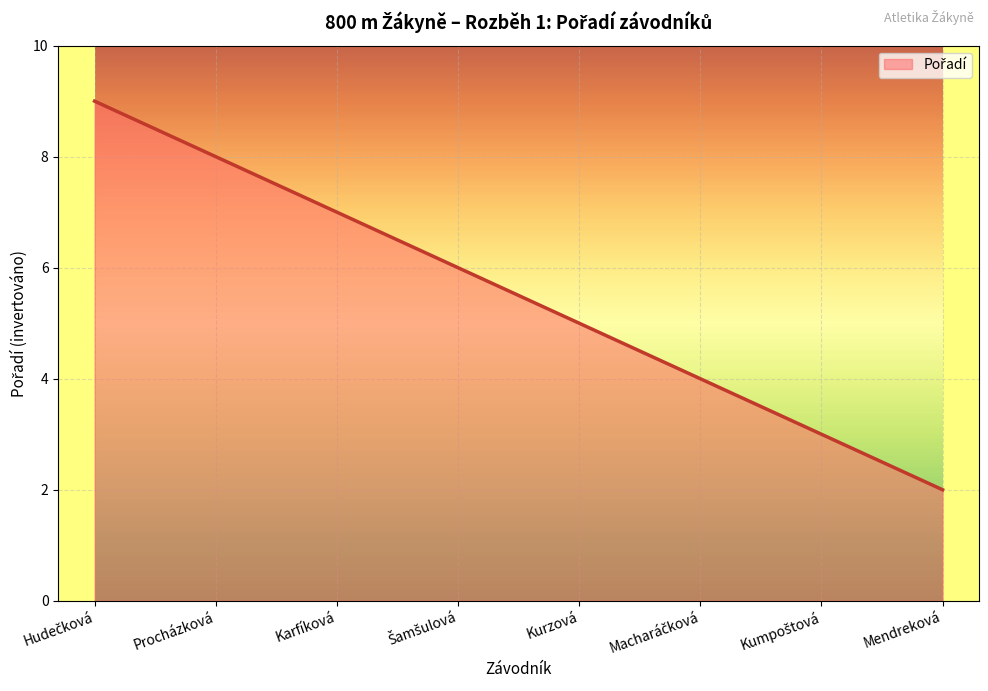

True or false: the data shows 2 at Mendreková.

True